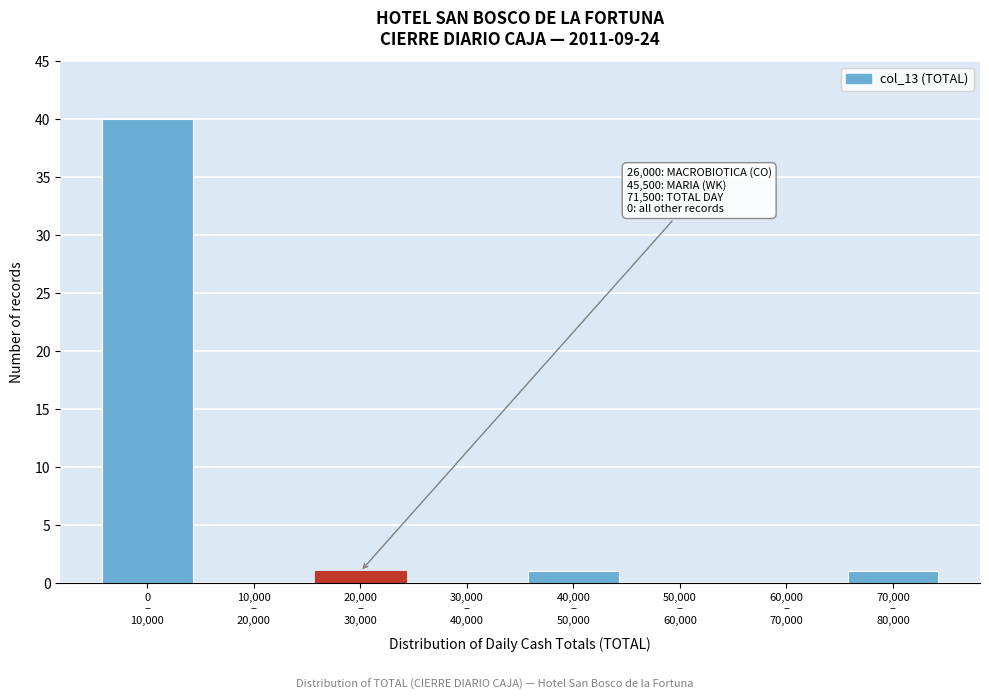

What is the maximum value shown in the chart?

40